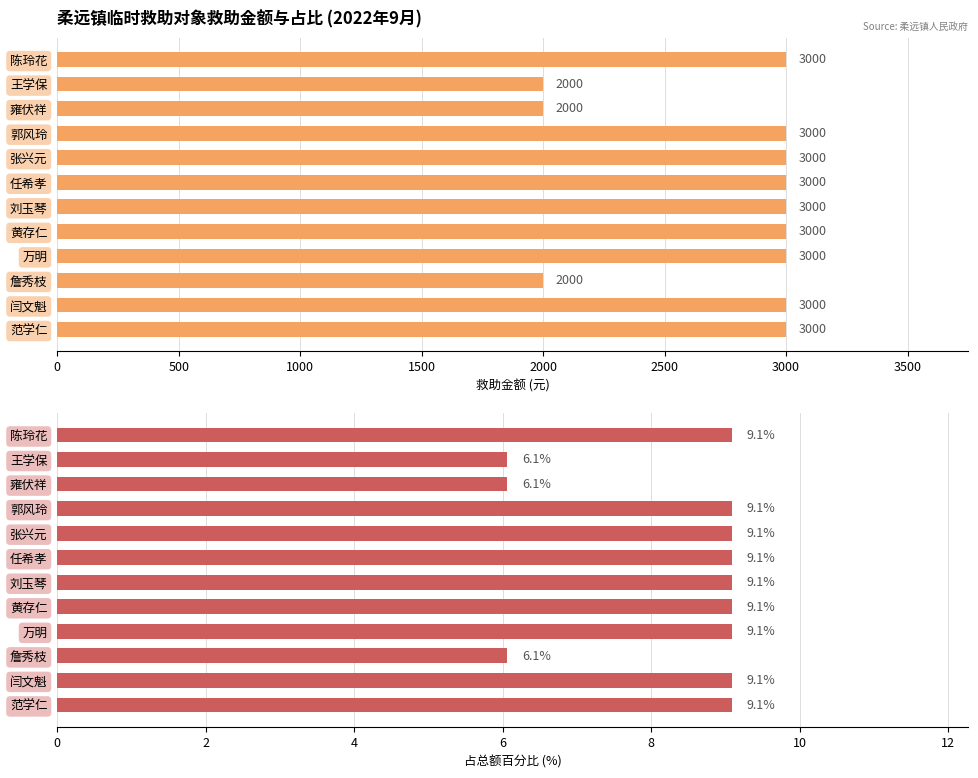

Between 王学保 and 刘玉琴, which series saw the biggest shift?

救助金额